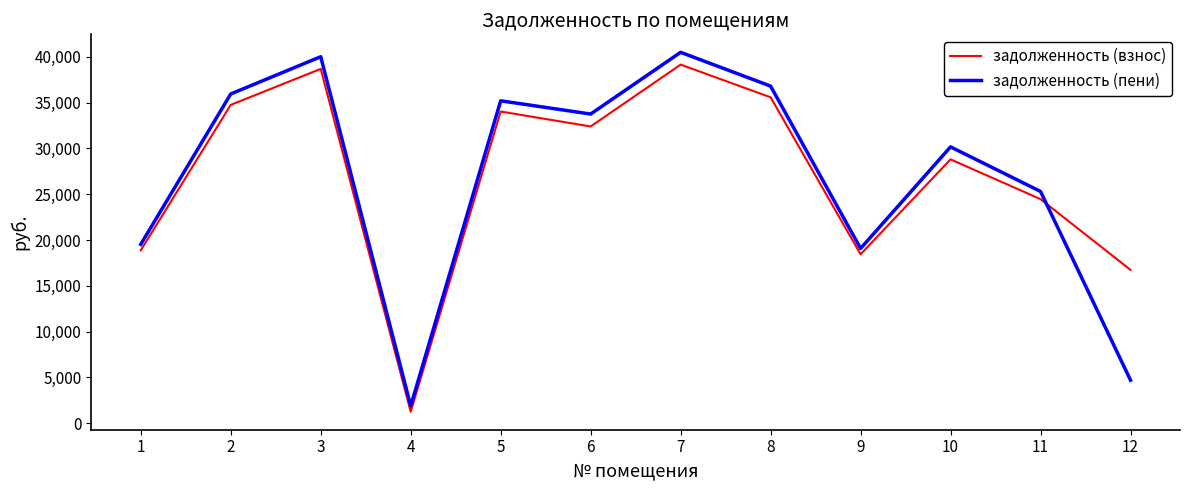

At 12, list the series in order from smallest to largest.

задолженность (пени), задолженность (взнос)